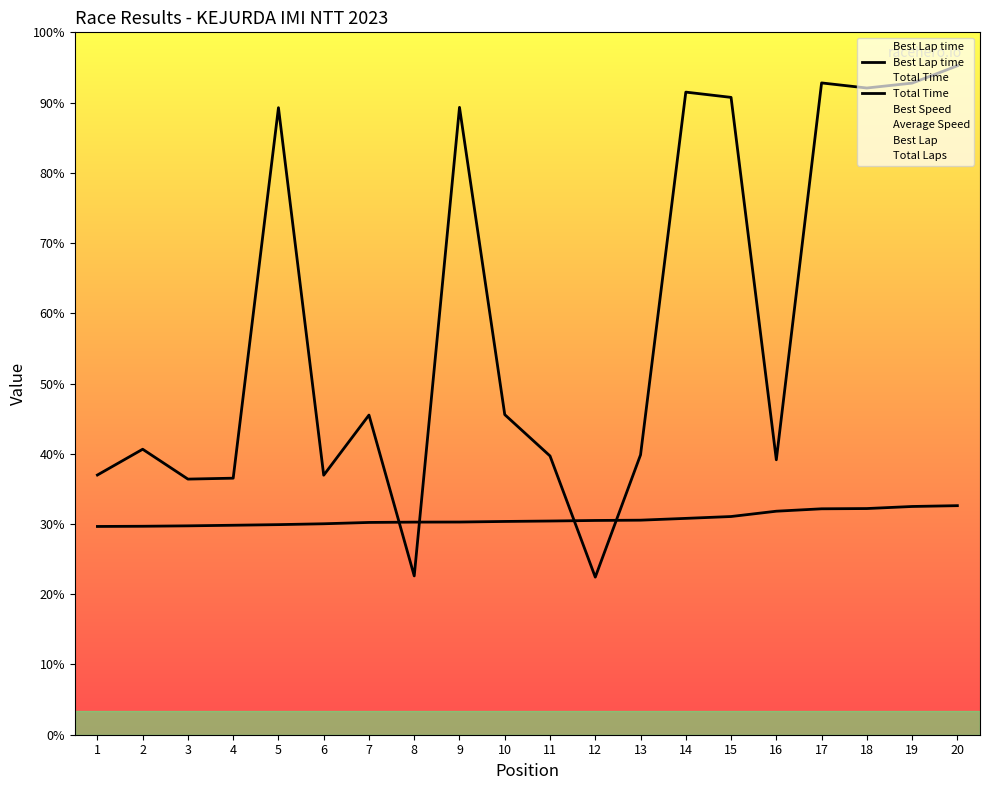

Reading left to right, list all the values displayed in this chart.

Best Lap time: 264.3	264.5	265.1	265.8	266.6	267.7	269.4	269.8	269.9	270.6	271.2	271.9	272.2	274.5	276.9	283.6	286.7	287.0	289.6	290.7
Total Time: 329.5	362.3	324.4	325.5	795.6	329.3	405.6	201.5	796.1	406.2	353.7	200.0	355.1	815.4	808.7	348.9	827.1	820.6	826.8	848.8